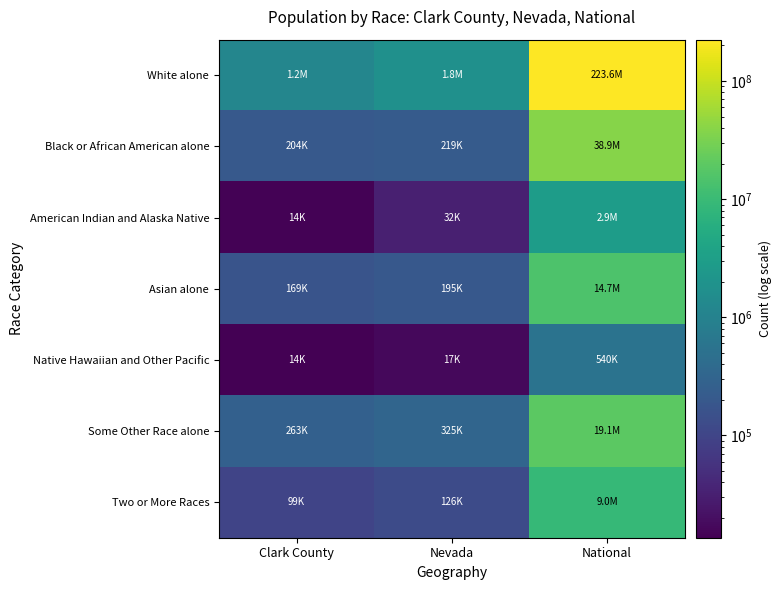

Reading left to right, what are all the values shown in this chart?

White alone: Clark County=1188112	Nevada=1786688	National=223553265
Black or African American alone: Clark County=204379	Nevada=218626	National=38929319
American Indian and Alaska Native: Clark County=14422	Nevada=32062	National=2932248
Asian alone: Clark County=168831	Nevada=195436	National=14674252
Native Hawaiian and Other Pacific: Clark County=13628	Nevada=16871	National=540013
Some Other Race alone: Clark County=262506	Nevada=324793	National=19107368
Two or More Races: Clark County=99391	Nevada=126075	National=9009073